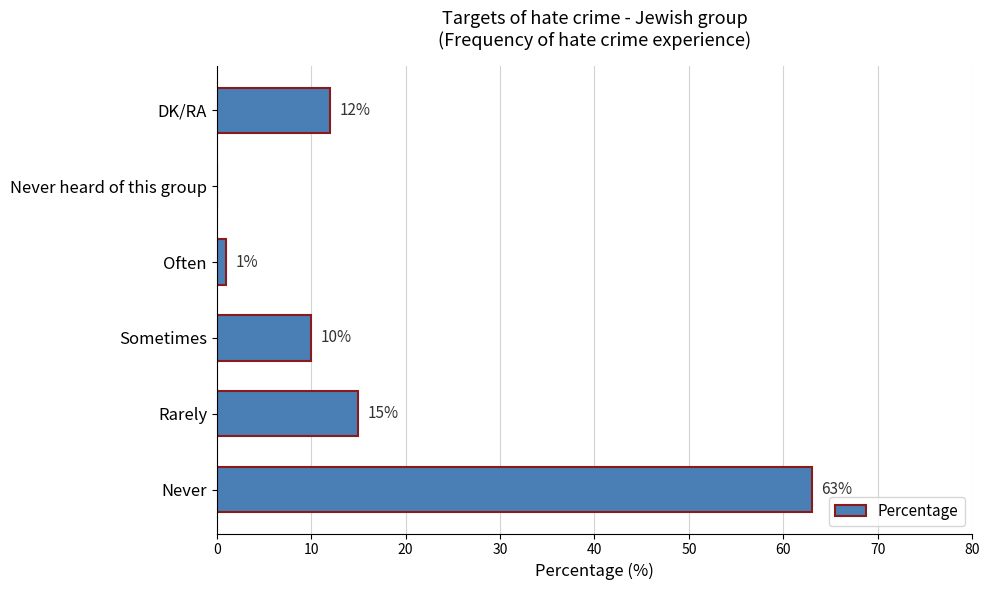

Approximately how many times larger is the value at Rarely compared to Sometimes?

1.5